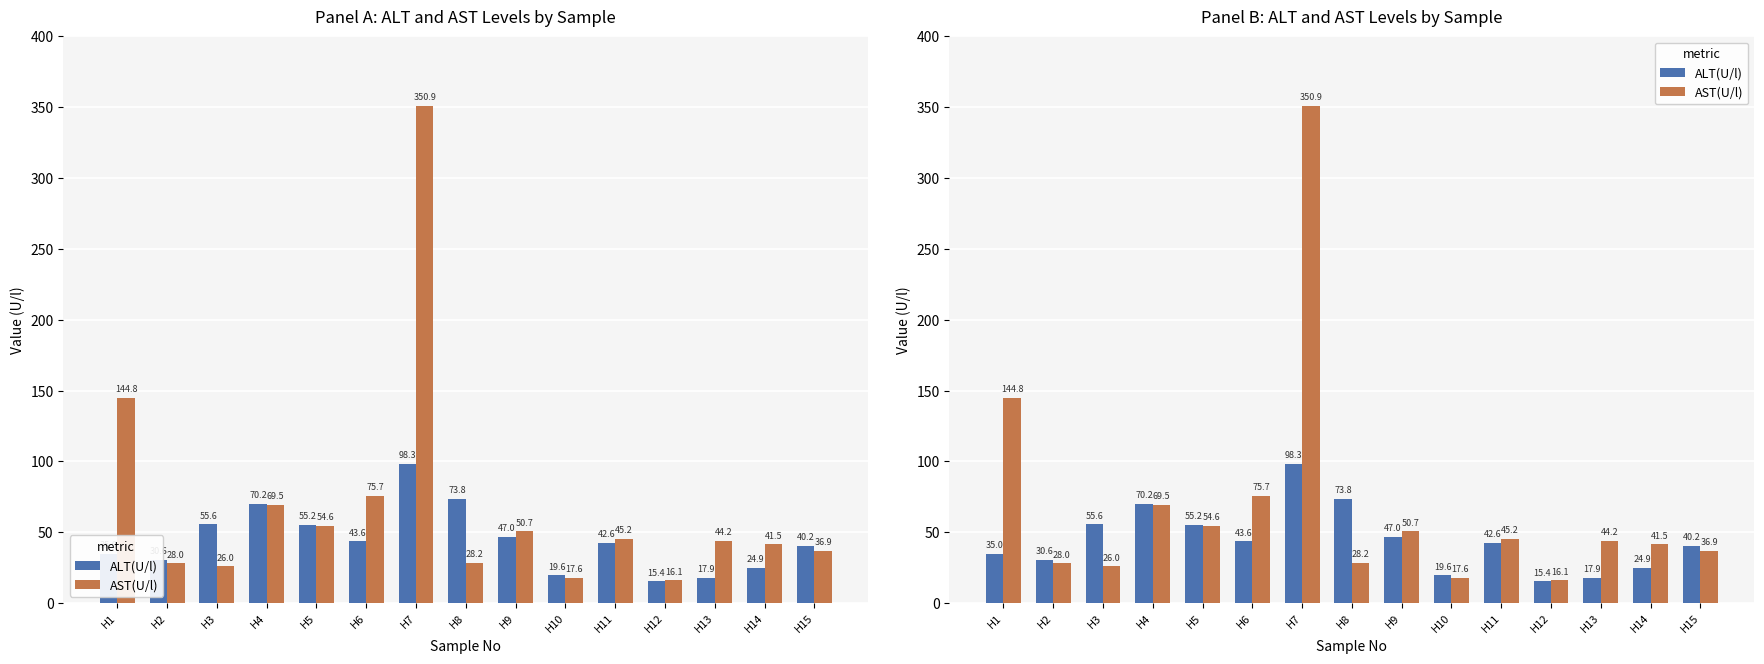

The value of AST(U/l) at H9 is 50.7. True or false?

True